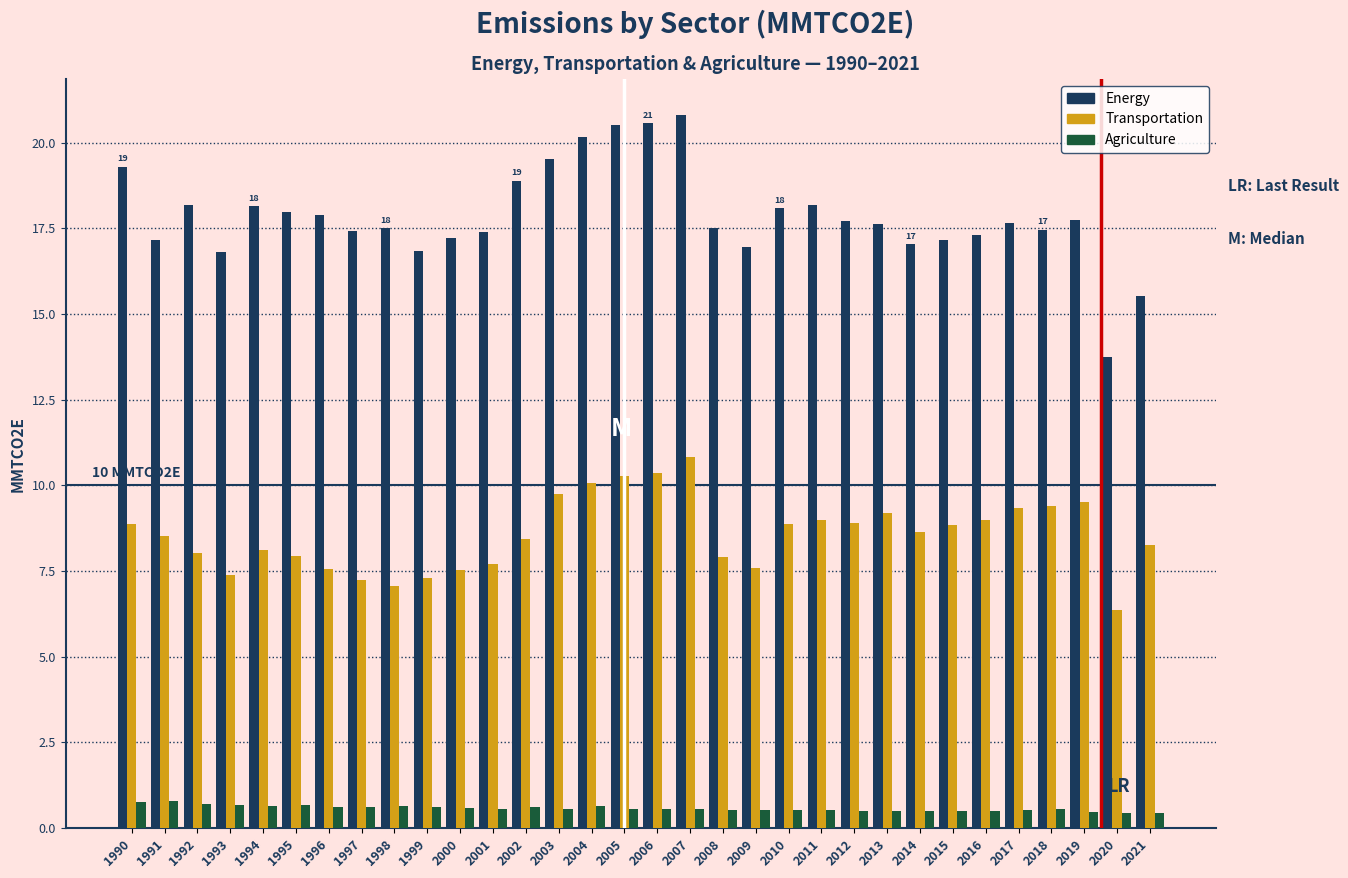

What is the spread (max minus min) of values at 1998?

16.9